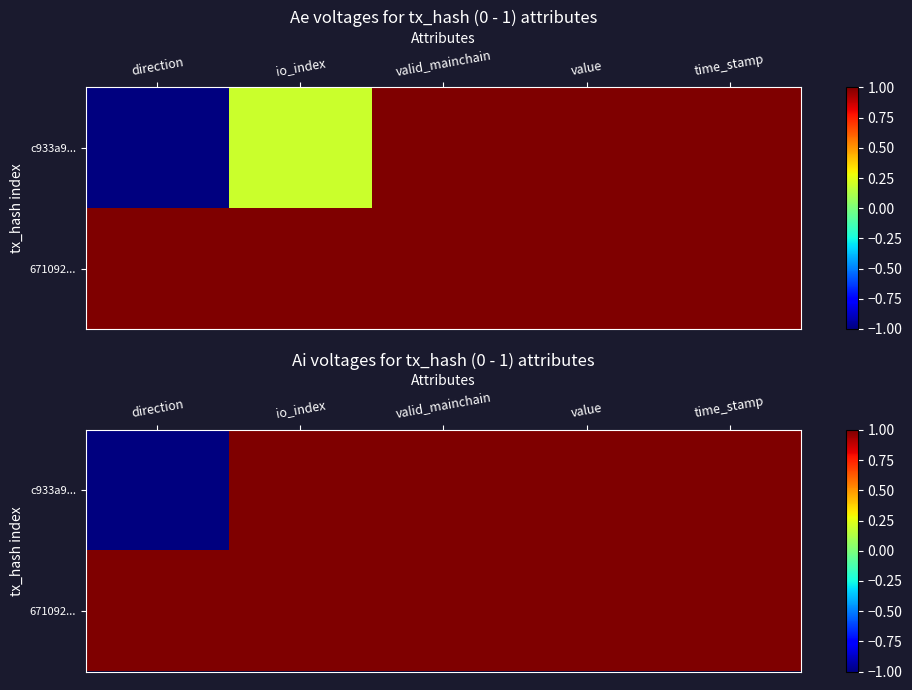

What is the minimum value shown in the chart?

-1.0